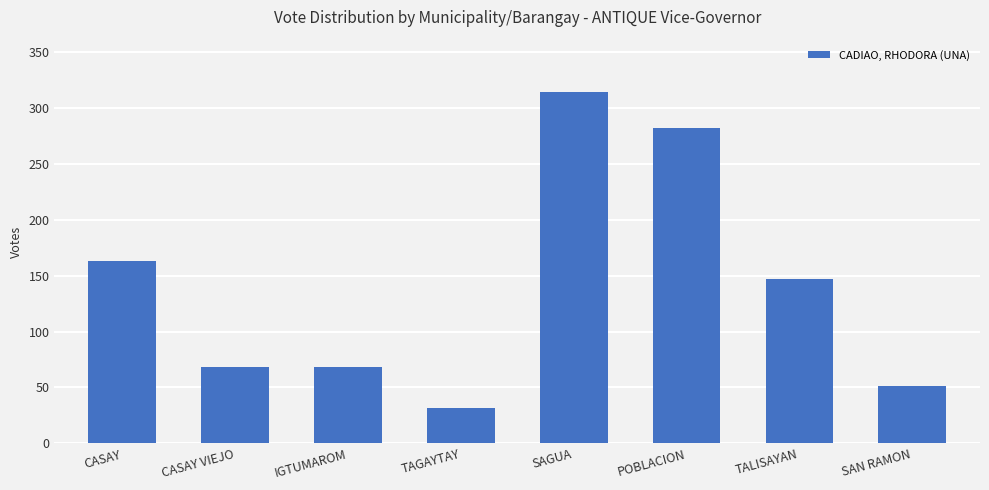

Reading left to right, extract all data points from this chart.

CASAY=163	CASAY VIEJO=68	IGTUMAROM=68	TAGAYTAY=32	SAGUA=314	POBLACION=282	TALISAYAN=147	SAN RAMON=51